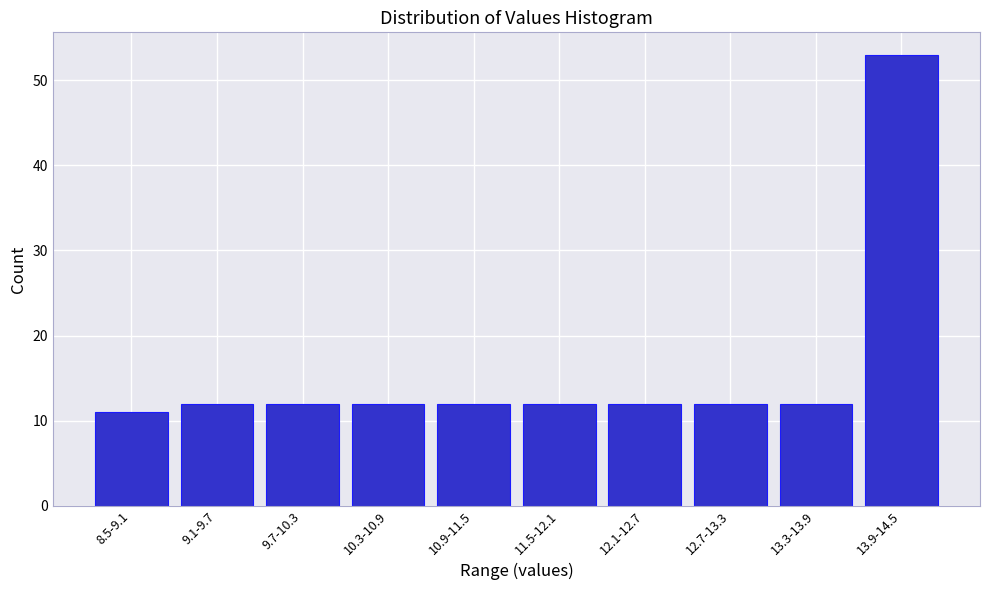

Reading right to left, list all the values displayed in this chart.

13.9-14.5=53	13.3-13.9=12	12.7-13.3=12	12.1-12.7=12	11.5-12.1=12	10.9-11.5=12	10.3-10.9=12	9.7-10.3=12	9.1-9.7=12	8.5-9.1=11